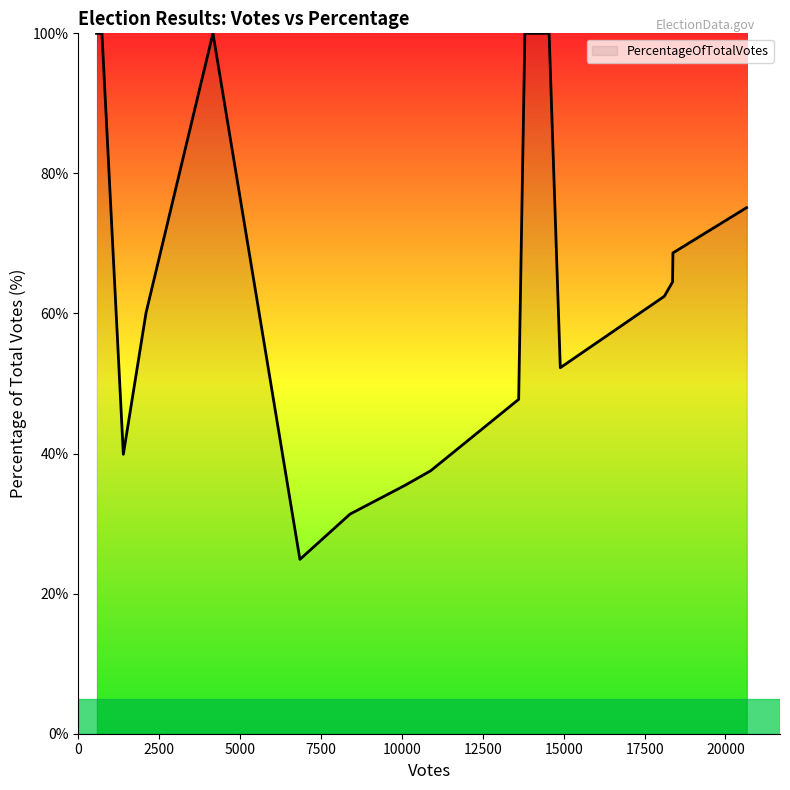

What is the minimum value shown in the chart?

24.9